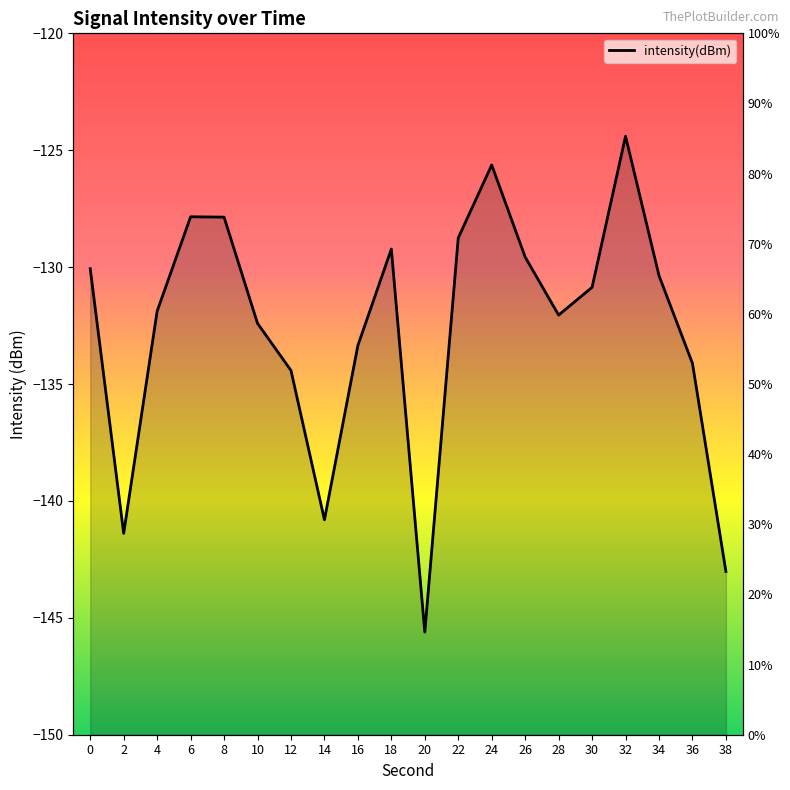

Reading left to right, transcribe all the data shown in this chart.

0=-130.1	2=-141.4	4=-131.9	6=-127.8	8=-127.9	10=-132.4	12=-134.4	14=-140.8	16=-133.4	18=-129.2	20=-145.6	22=-128.7	24=-125.6	26=-129.6	28=-132.1	30=-130.9	32=-124.4	34=-130.4	36=-134.1	38=-143.0